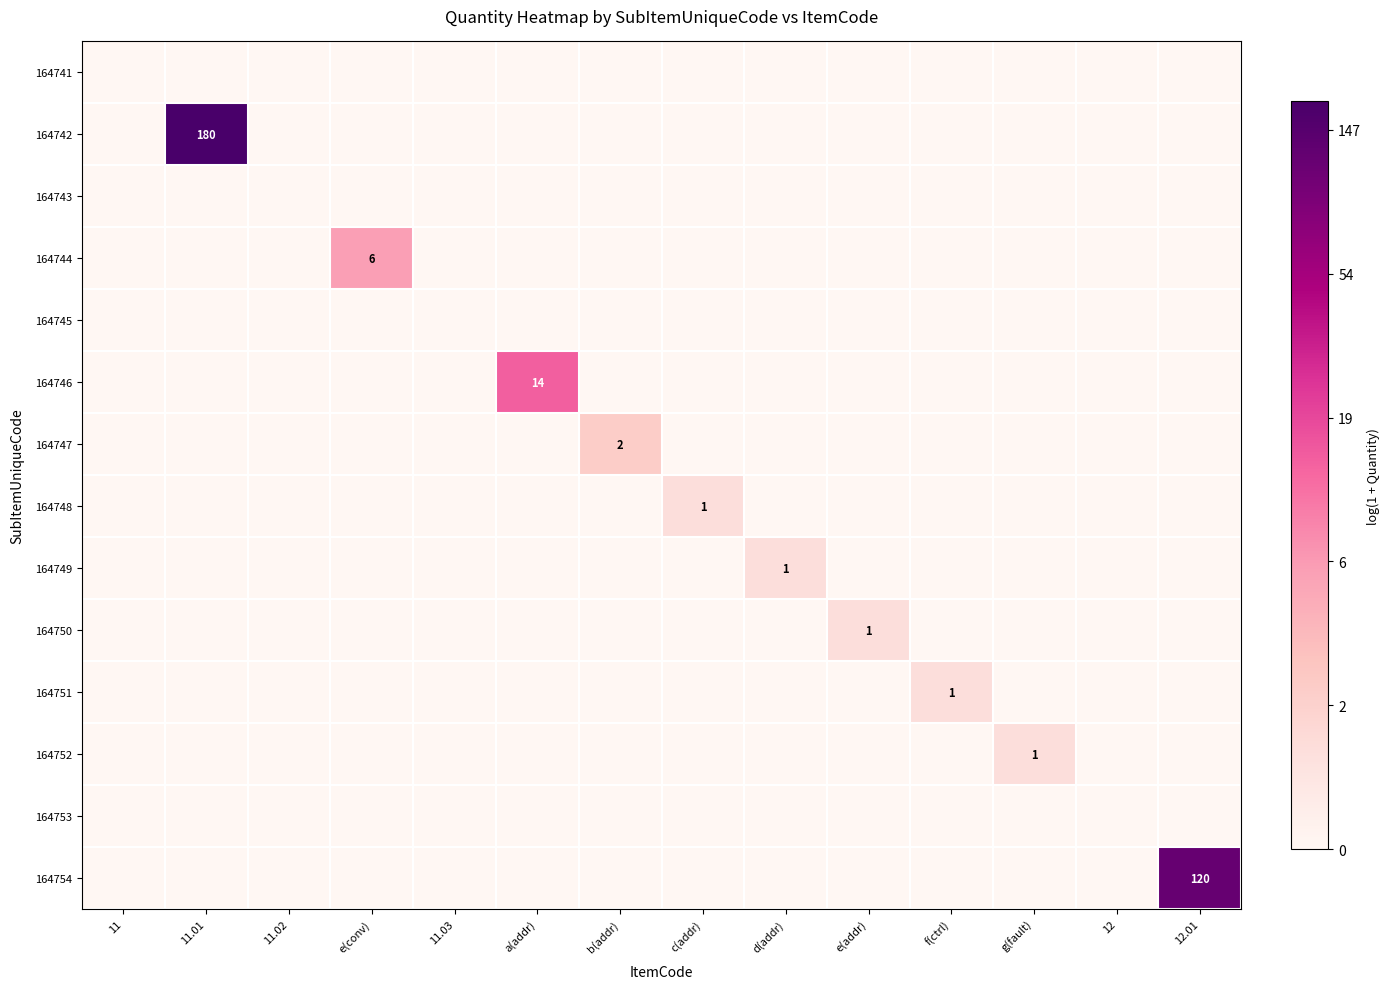

How many series are shown in this chart?

14